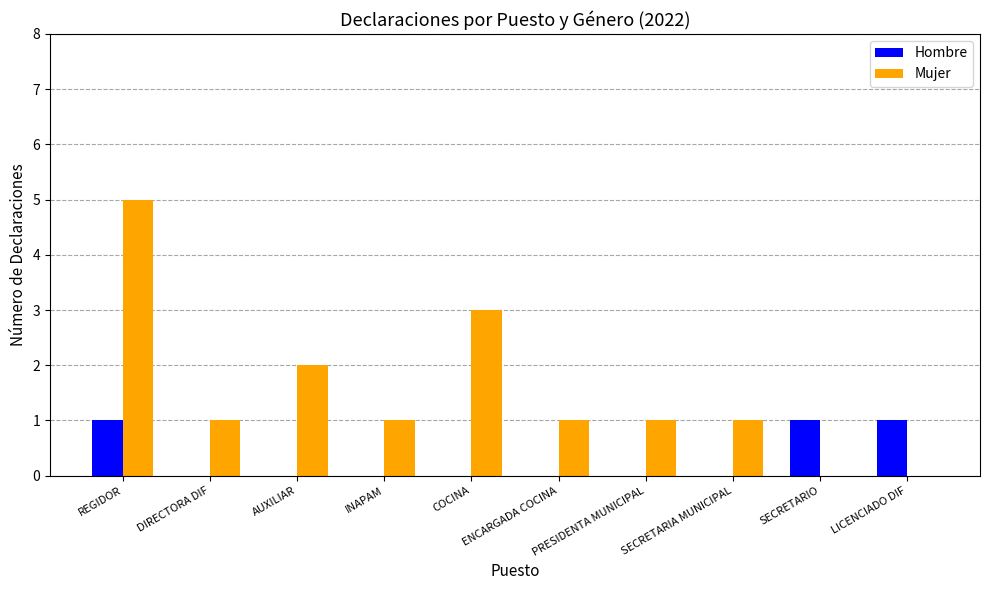

What is the sum of all Mujer values?

15